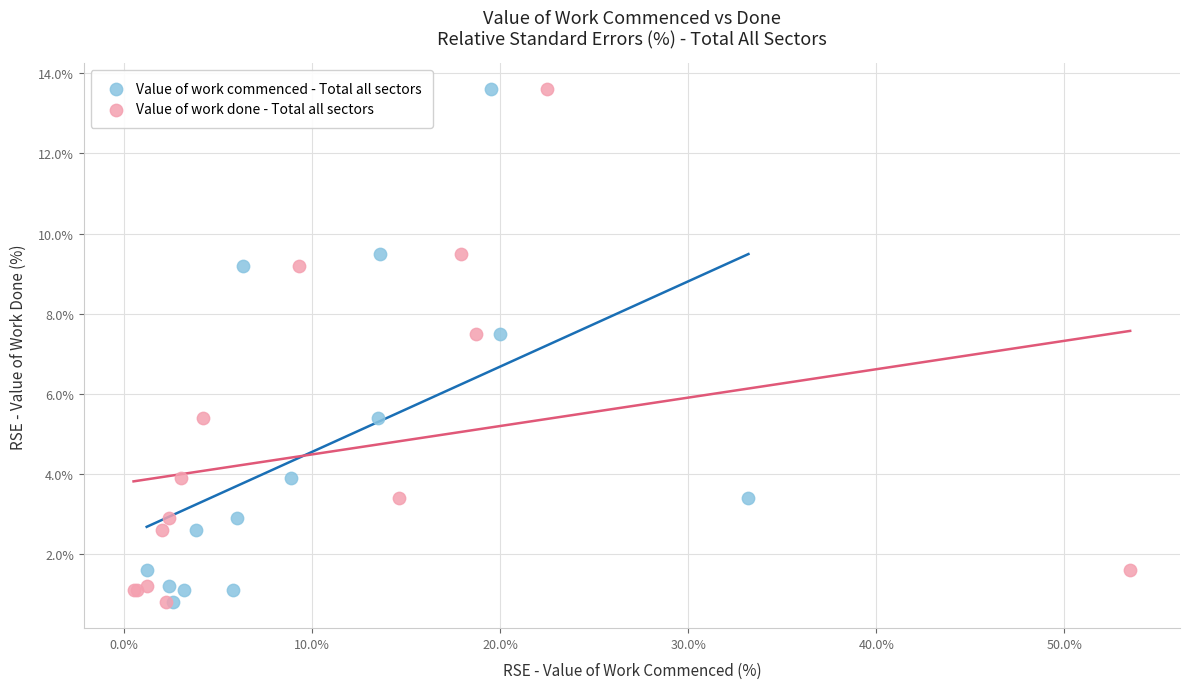

What are all the series names shown in the legend?

Value of work commenced - Total all sectors, Value of work done - Total all sectors